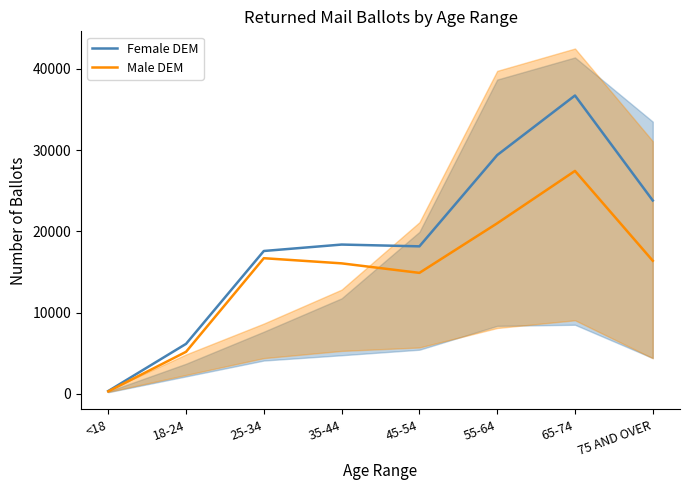

What is the label of the 1st point from the right?

75 AND OVER